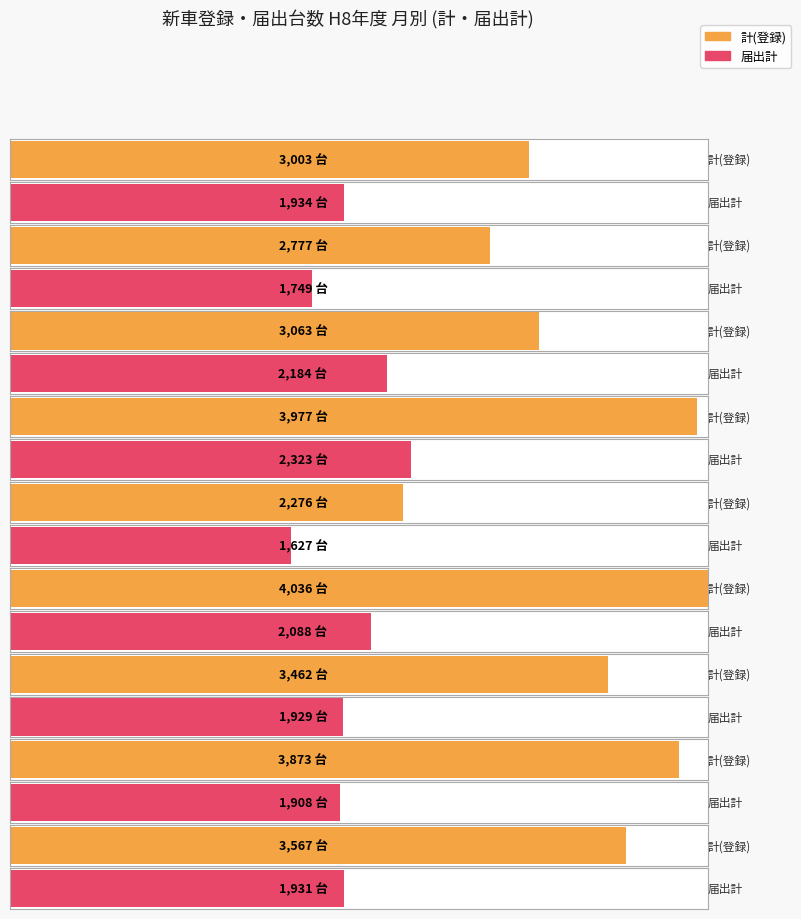

True or false: 計(登録) has a value of 2127 at 9.

False